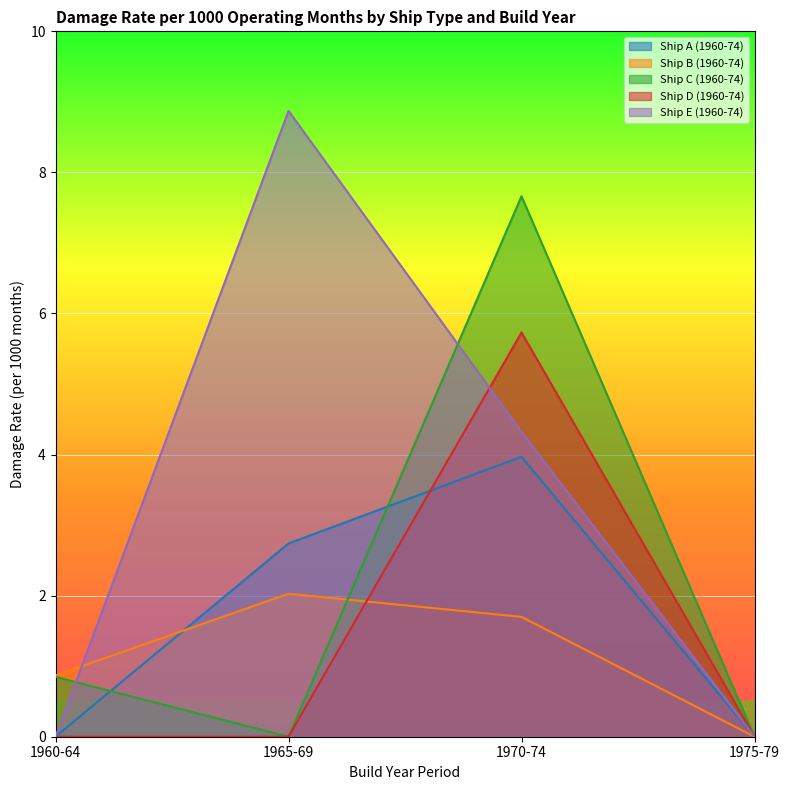

At which label does Ship B (1960-74) reach its minimum?

1975-79